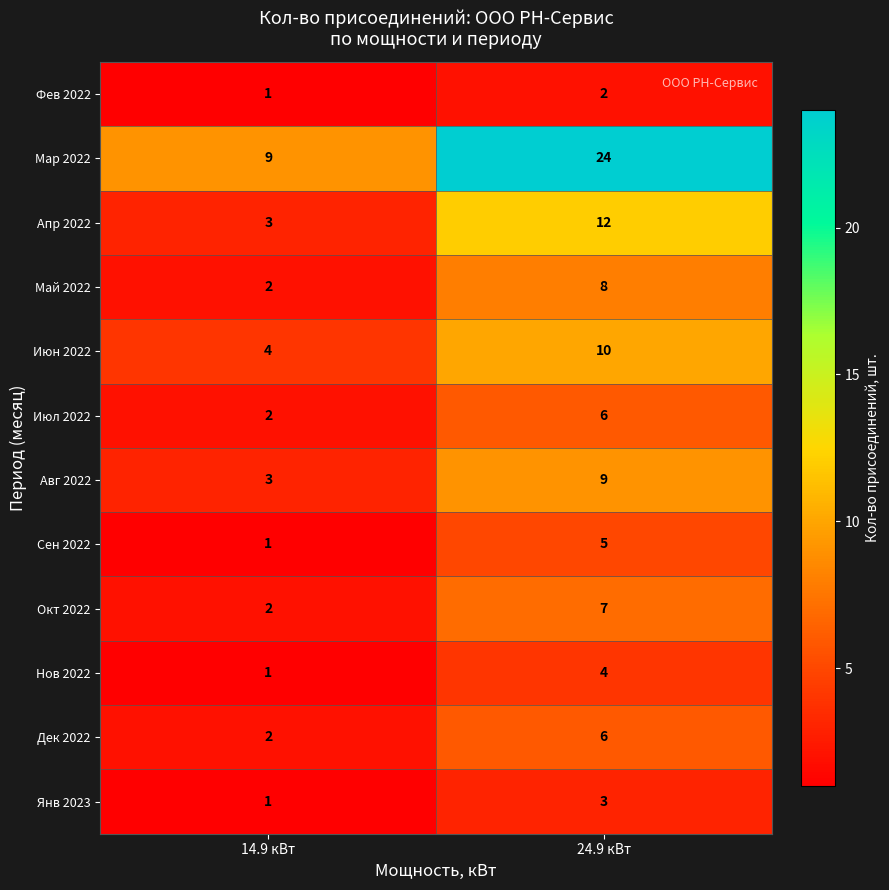

What is the total value across all series at 24.9 кВт?

96